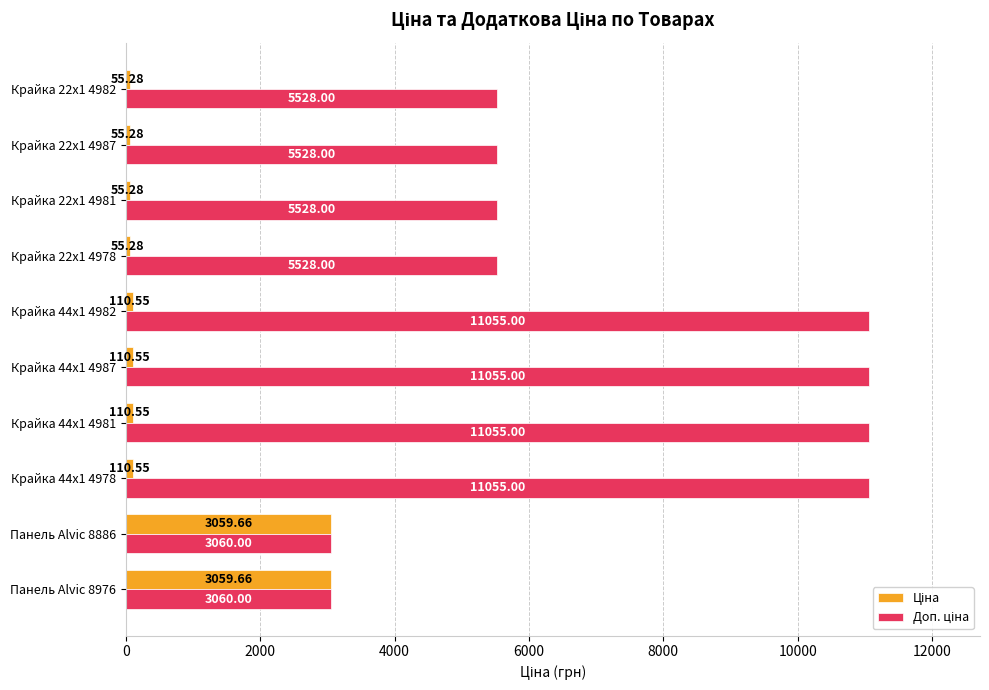

What is the total value across all series at Крайка 22x1 4981?

5583.3